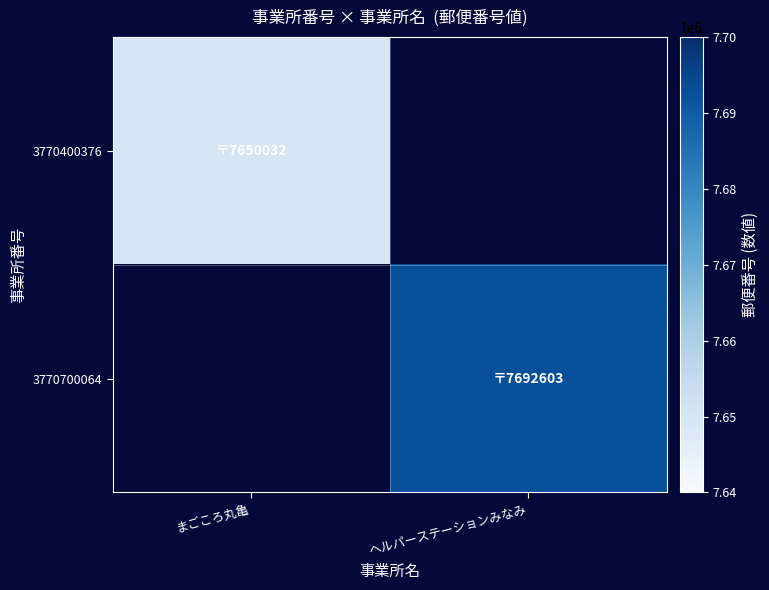

At which category does the chart reach its minimum across all series?

まごころ丸亀